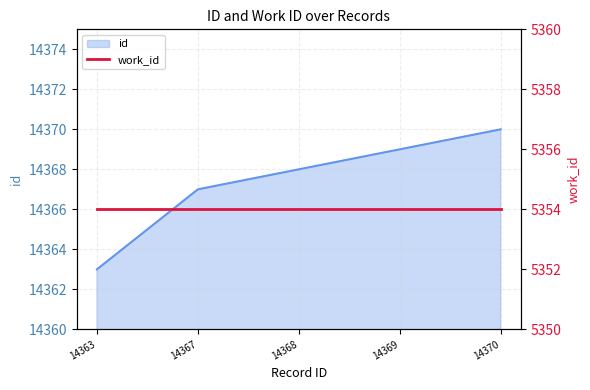

What is the average value?

14367